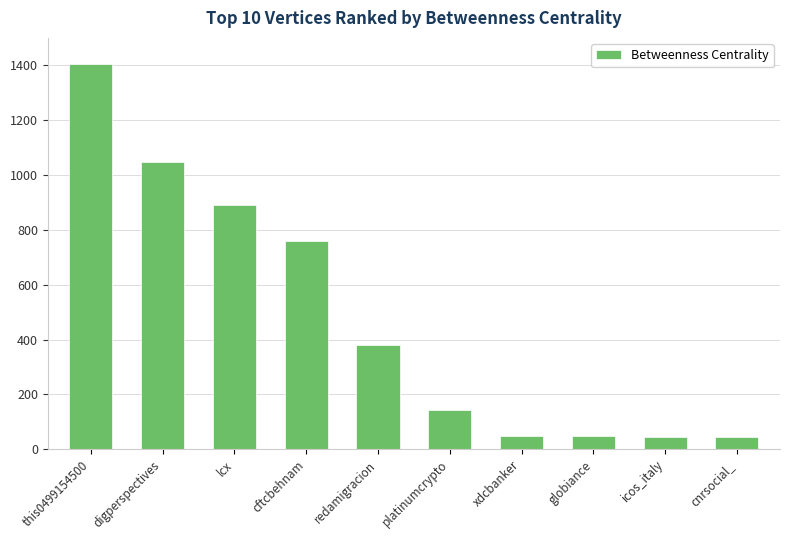

What is the sum of the values at platinumcrypto and cftcbehnam?

901